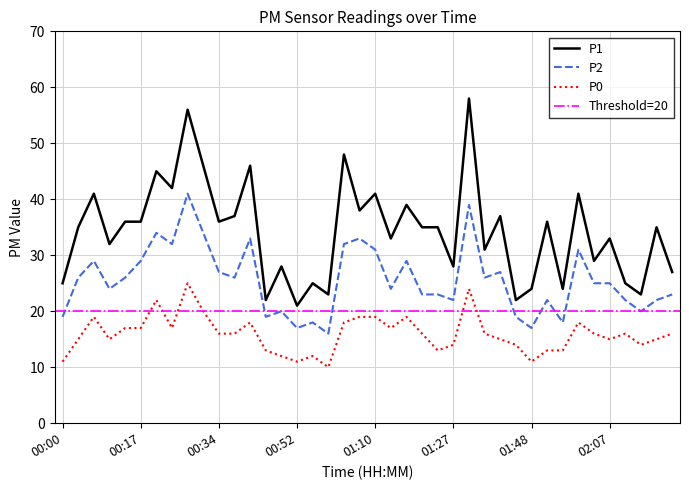

True or false: P1 and P2 intersect in this chart.

False